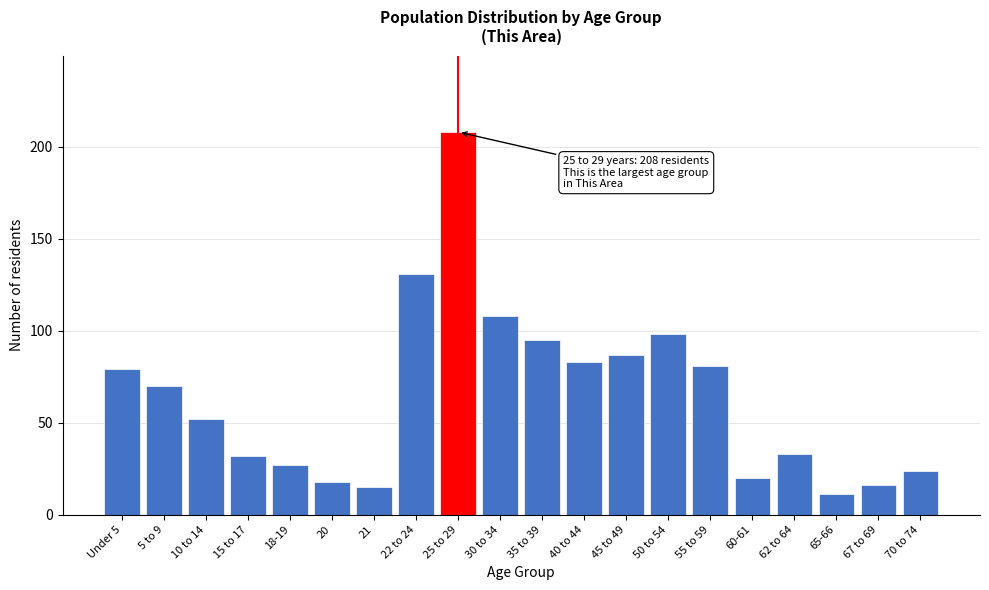

Reading left to right, list all the values displayed in this chart.

Under 5=79	5 to 9=70	10 to 14=52	15 to 17=32	18-19=27	20=18	21=15	22 to 24=131	25 to 29=208	30 to 34=108	35 to 39=95	40 to 44=83	45 to 49=87	50 to 54=98	55 to 59=81	60-61=20	62 to 64=33	65-66=11	67 to 69=16	70 to 74=24